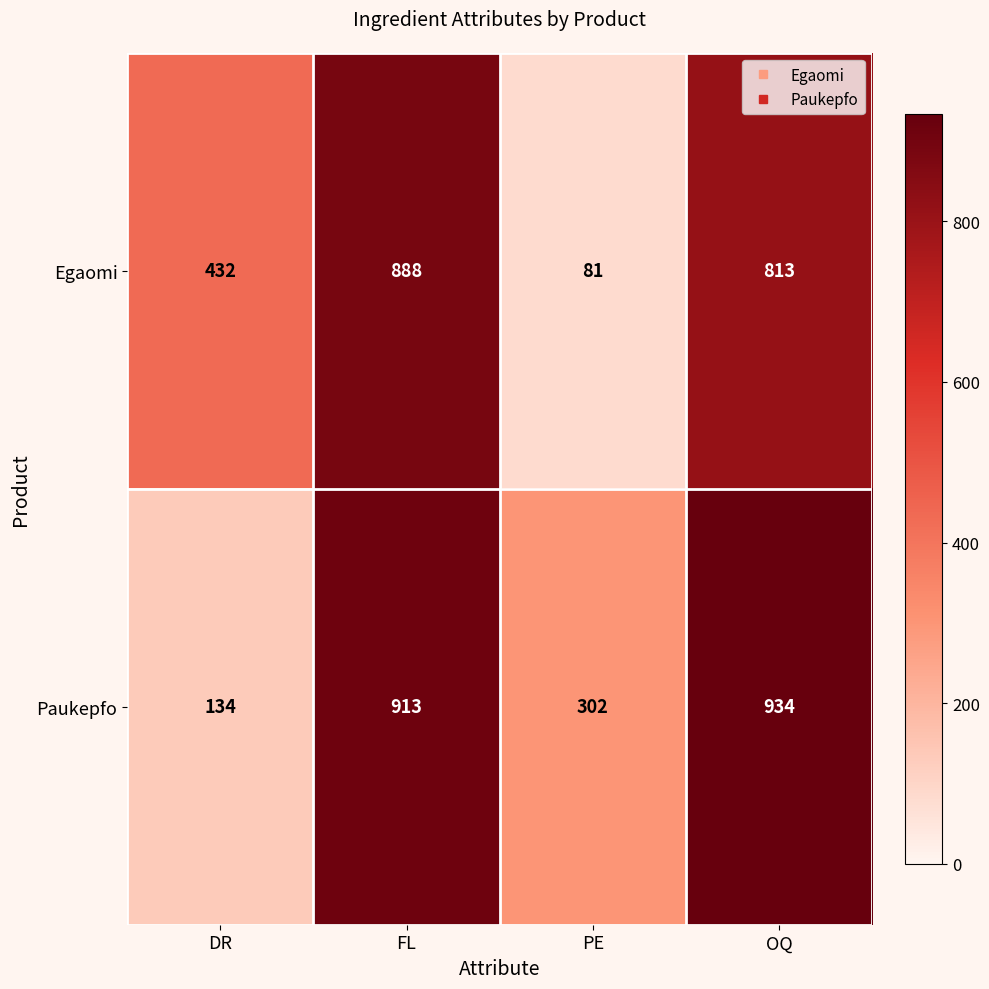

What is the maximum value shown in the chart?

934